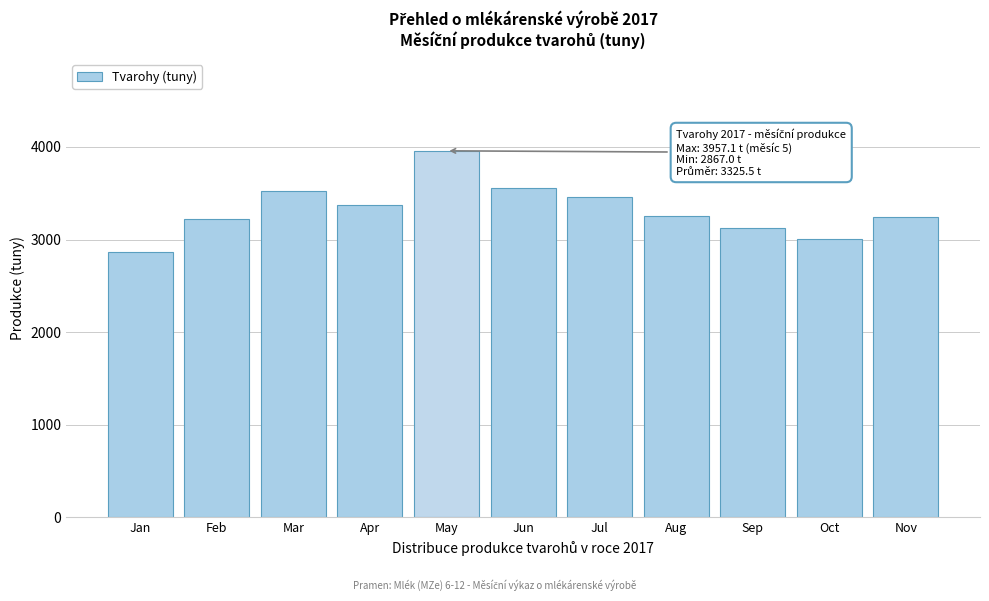

True or false: the data shows 3556.4 at Jun.

True